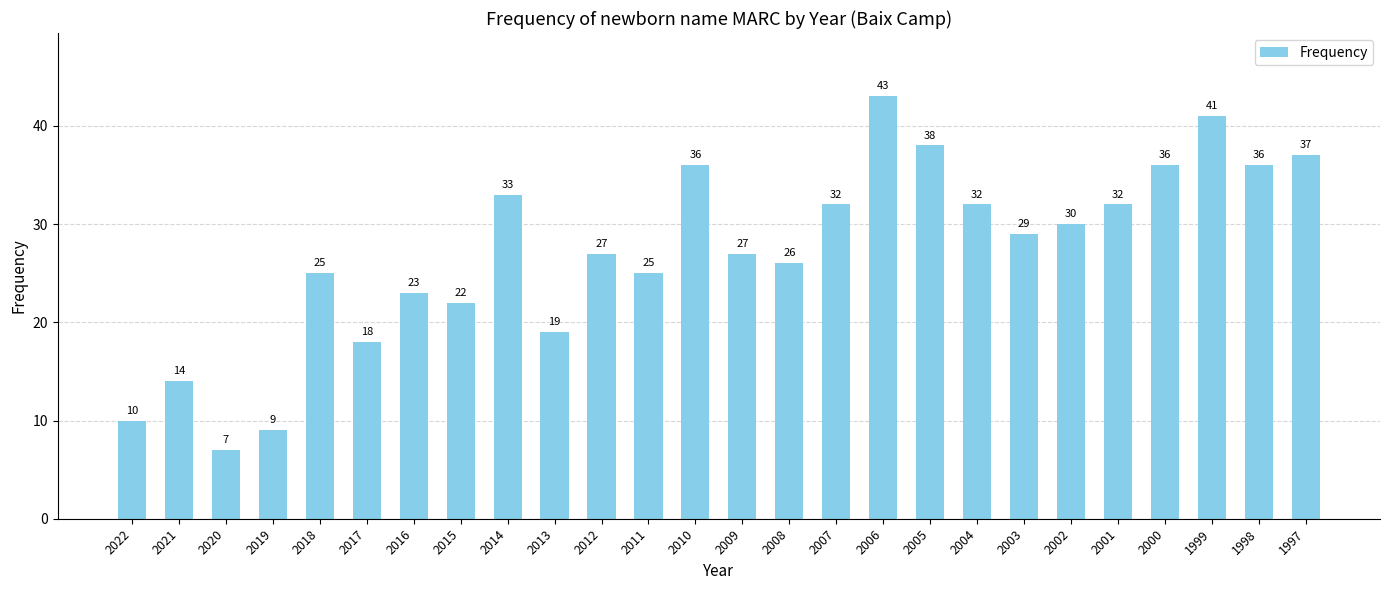

The value at 2005 is 38. True or false?

True